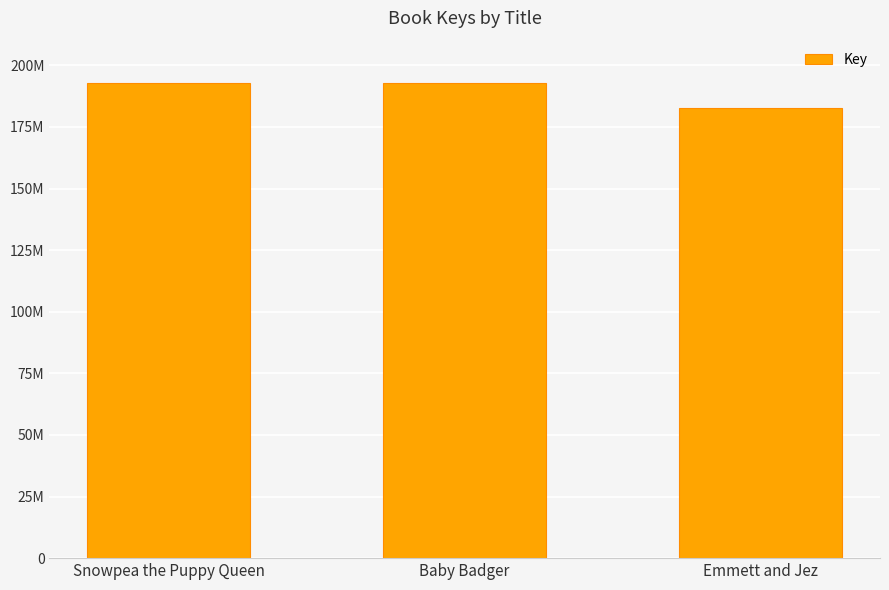

Reading right to left, list all the values displayed in this chart.

Emmett and Jez=182635853	Baby Badger=192939221	Snowpea the Puppy Queen=192940953